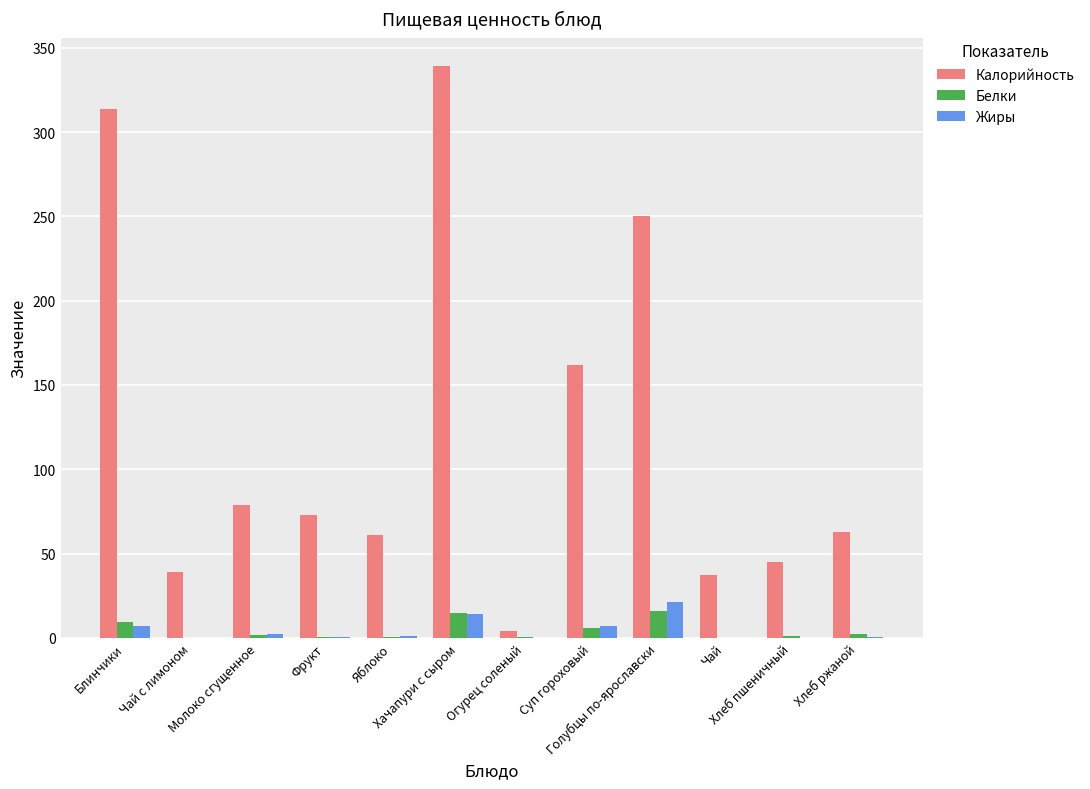

What is the sum of all Калорийность values?

1466.0